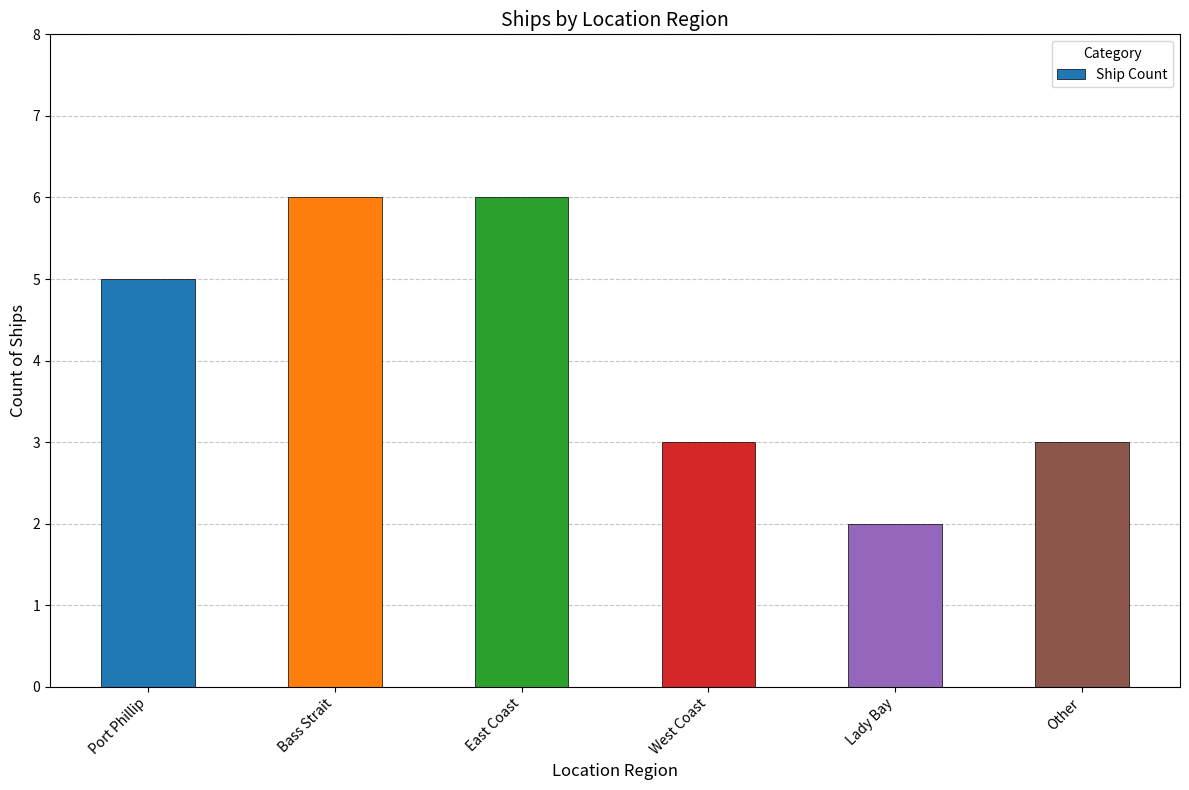

How many bars are there in total?

6